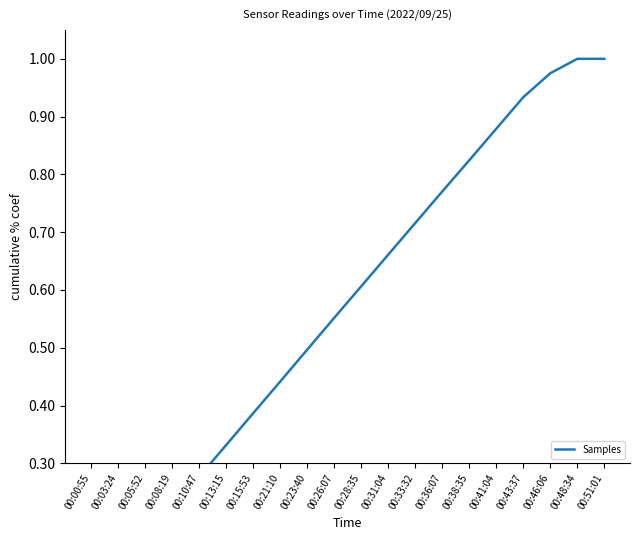

Rank the categories by value from highest to lowest.

00:48:34, 00:51:01, 00:46:06, 00:43:37, 00:41:04, 00:38:35, 00:36:07, 00:33:32, 00:31:04, 00:28:35, 00:26:07, 00:23:40, 00:21:10, 00:15:53, 00:13:15, 00:10:47, 00:08:19, 00:05:52, 00:03:24, 00:00:55